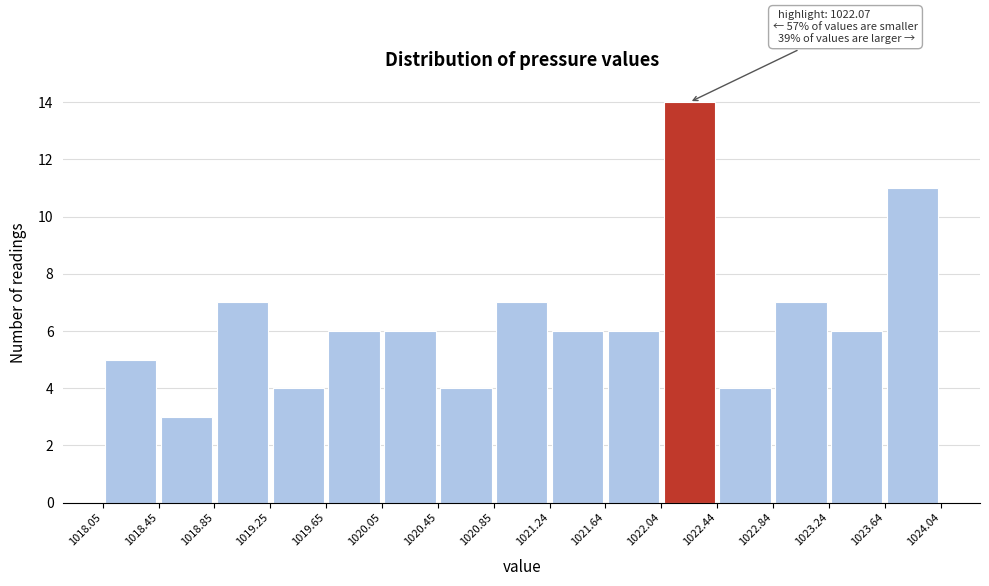

Which range on the x-axis has the tallest bar?

1022.04 to 1022.44